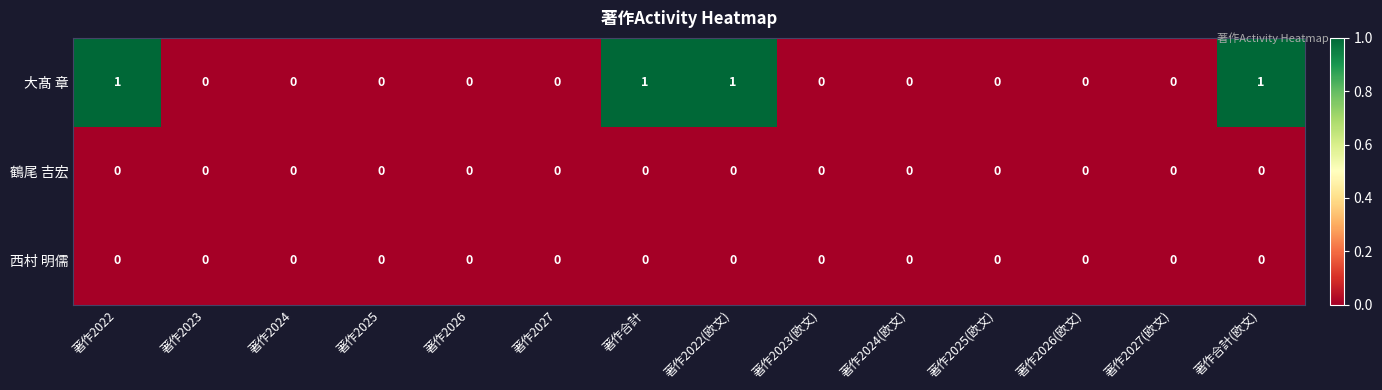

Count the 大髙 章 values in the range 0 to 1.

14